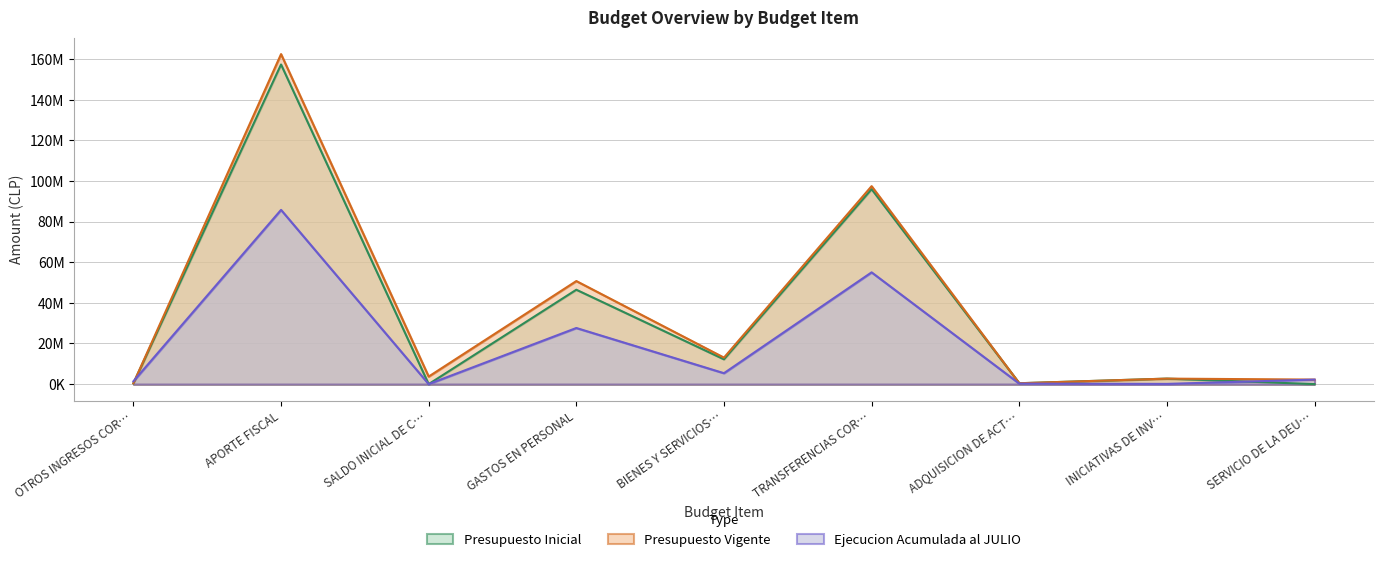

What is the average value of the Presupuesto Vigente series?

37032274